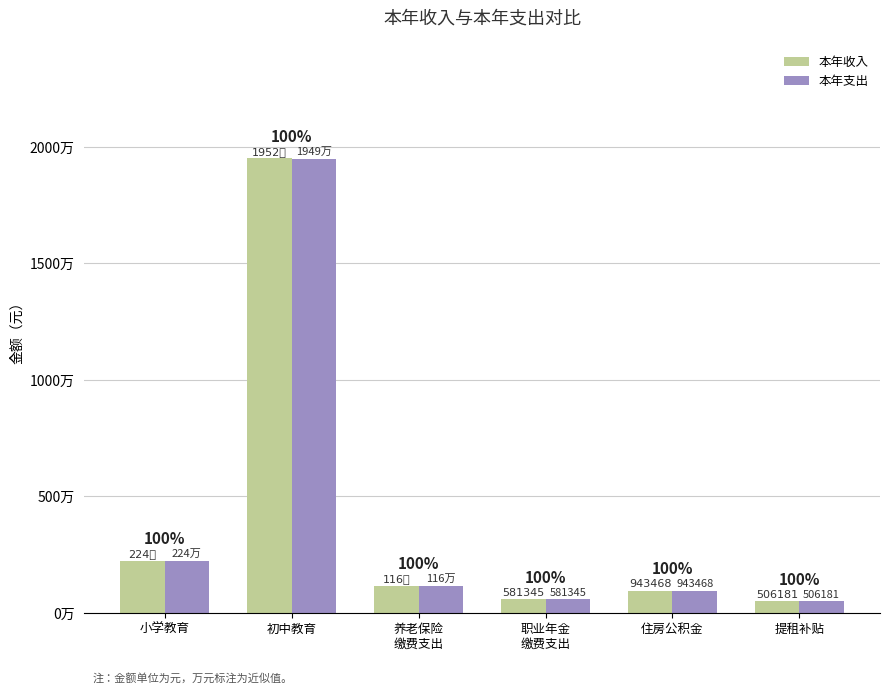

At 养老保险
缴费支出, list the series in order from smallest to largest.

本年收入, 本年支出